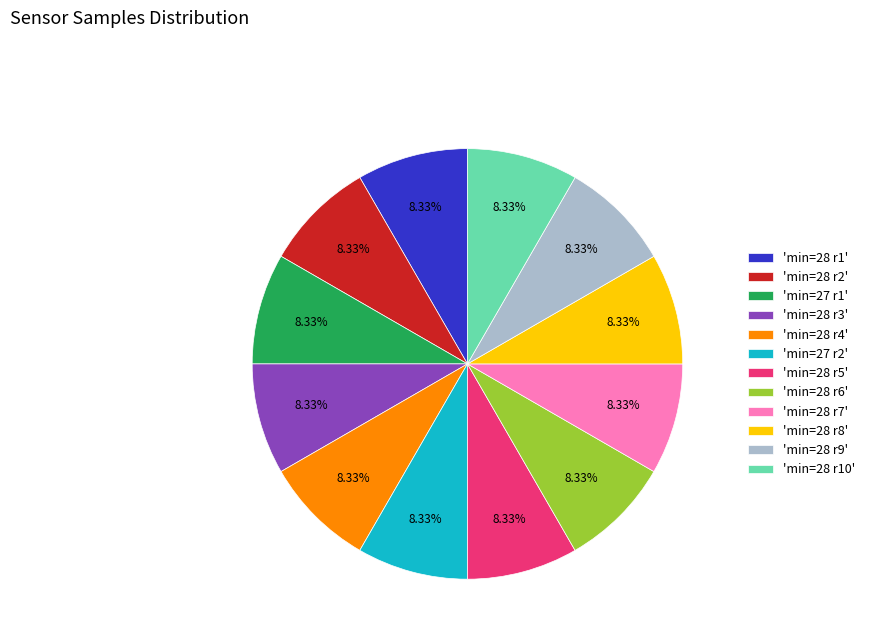

Is there a majority slice in this chart?

No